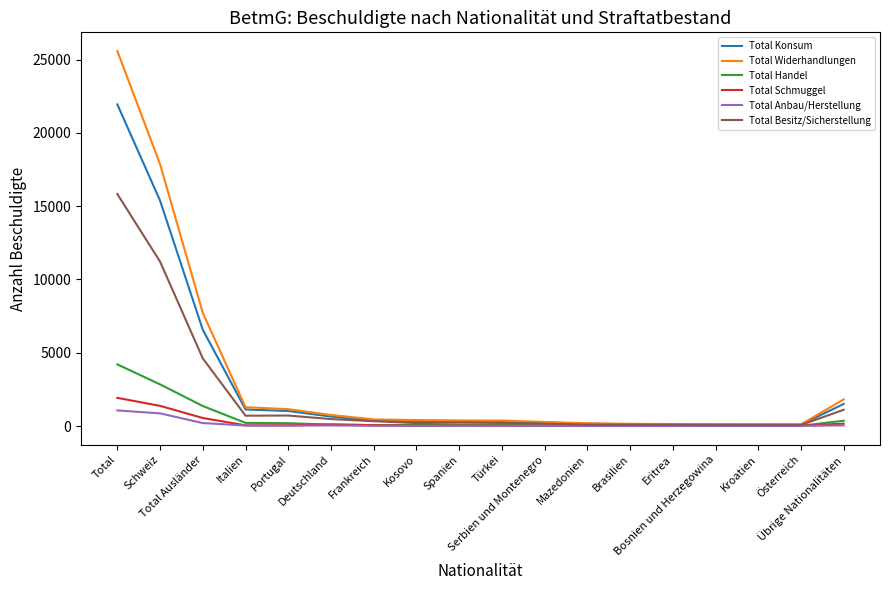

How many values in the Total Konsum series are below 341?

9